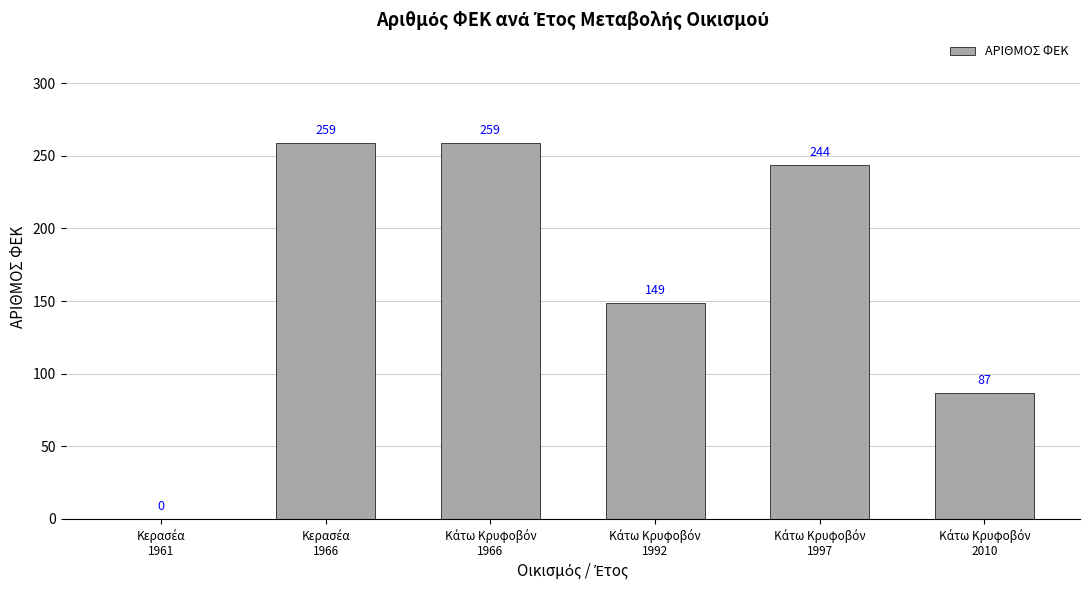

Are the bars horizontal?

No